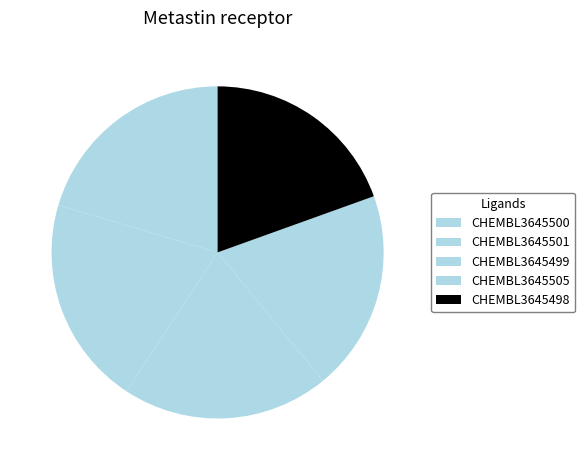

Is there any slice that represents more than half of the pie?

No